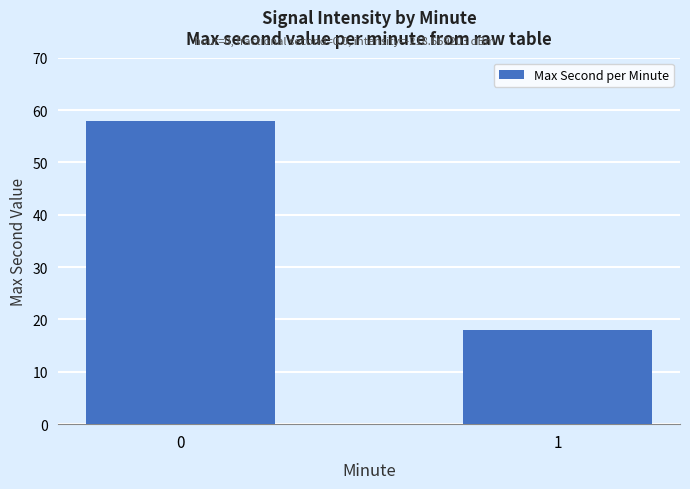

Is it true that the value at 1 is 18?

True